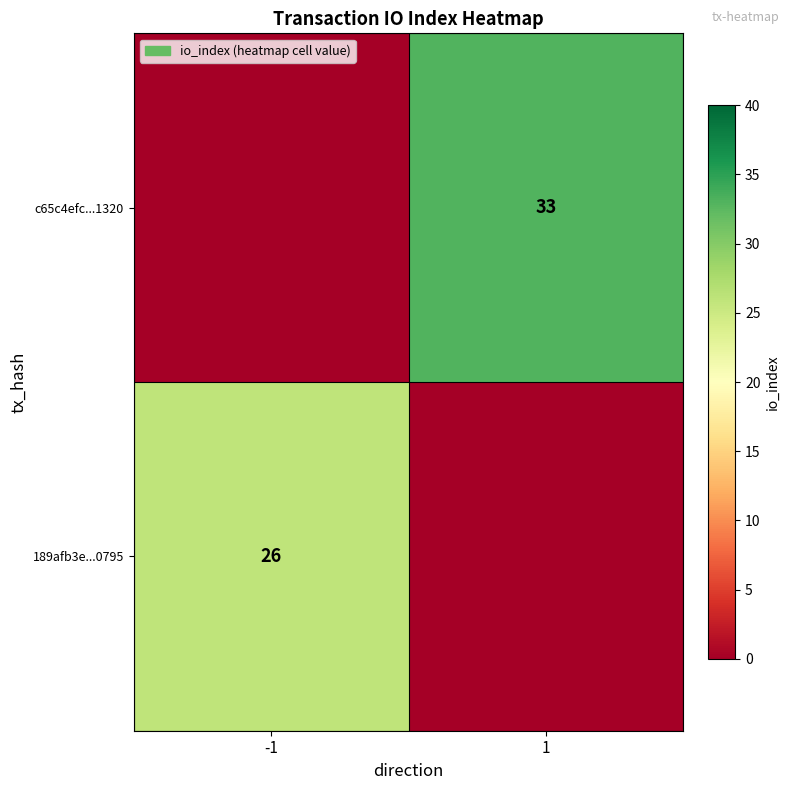

Is it true that 189afb3e...0795 equals 35 at -1?

False